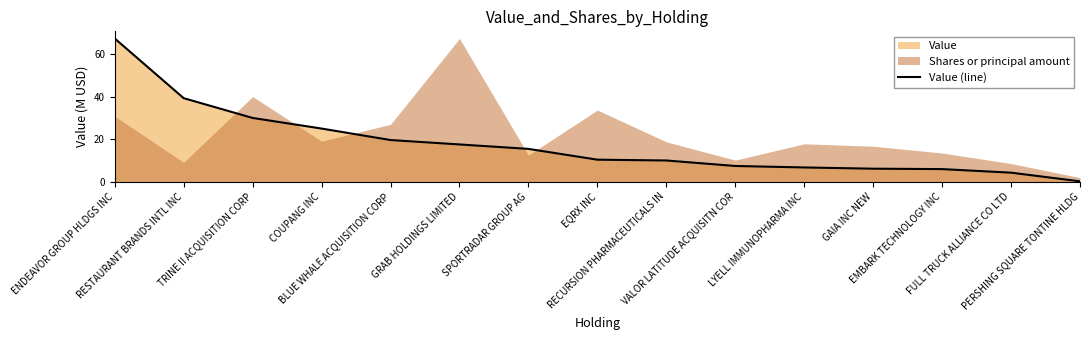

List the labels in order of value, largest first.

ENDEAVOR GROUP HLDGS INC, RESTAURANT BRANDS INTL INC, TRINE II ACQUISITION CORP, COUPANG INC, BLUE WHALE ACQUISITION CORP, GRAB HOLDINGS LIMITED, SPORTRADAR GROUP AG, EQRX INC, RECURSION PHARMACEUTICALS IN, VALOR LATITUDE ACQUISITN COR, LYELL IMMUNOPHARMA INC, GAIA INC NEW, EMBARK TECHNOLOGY INC, FULL TRUCK ALLIANCE CO LTD, PERSHING SQUARE TONTINE HLDG